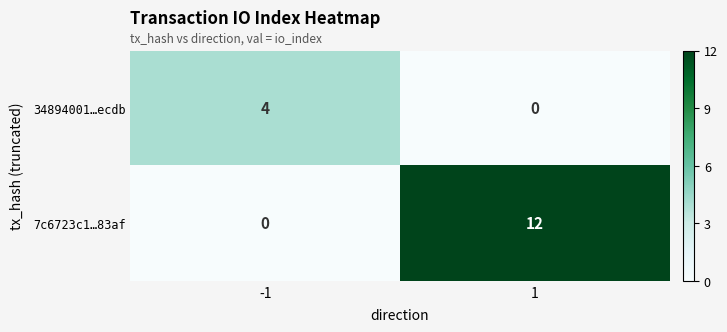

What is the difference between the highest and lowest values at 1?

12